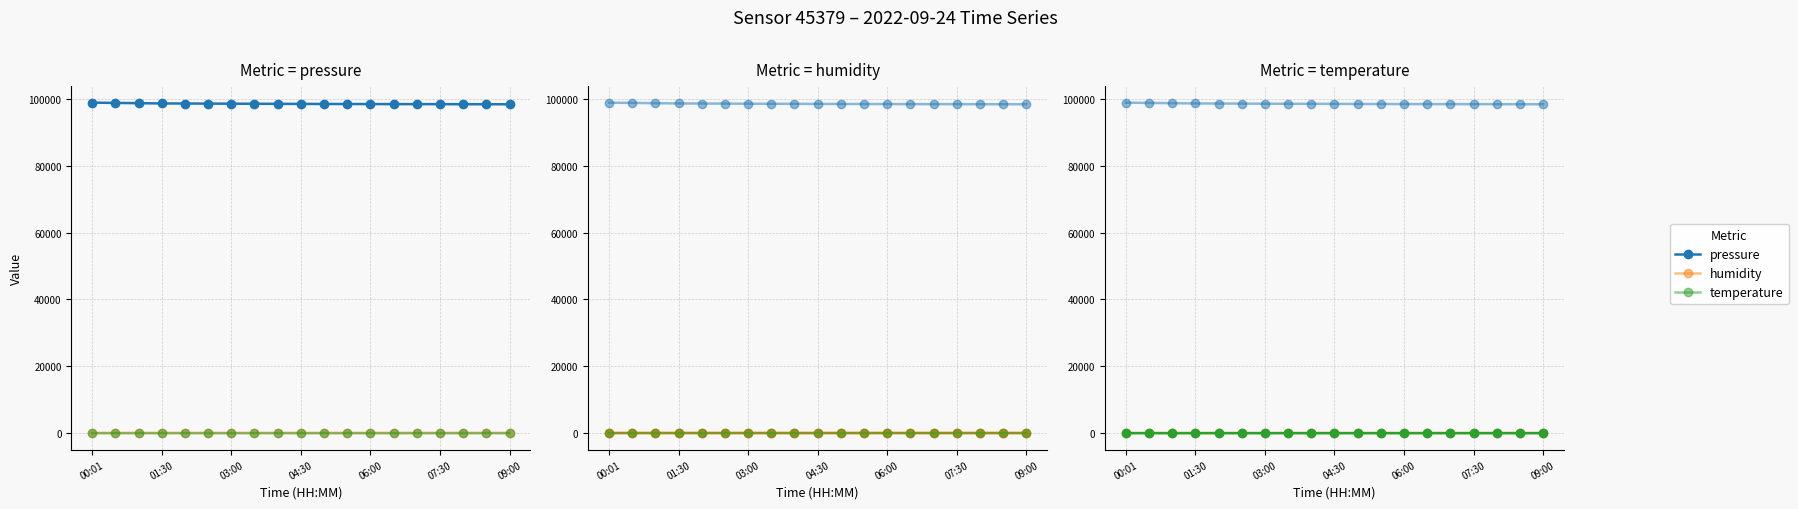

What is the greatest value displayed?

98828.4